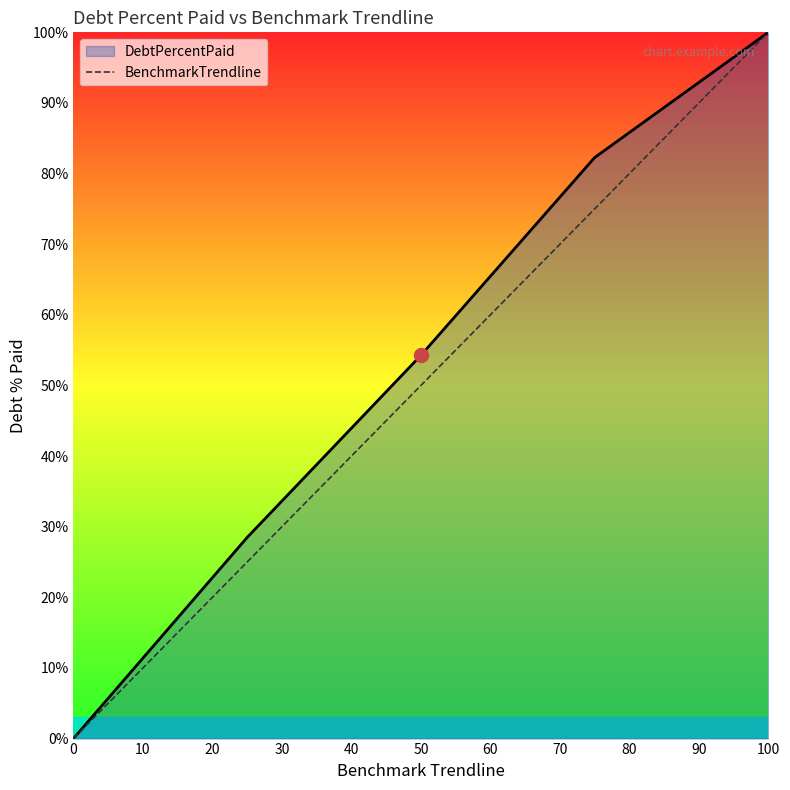

Does the chart display data point markers on the line(s)?

No